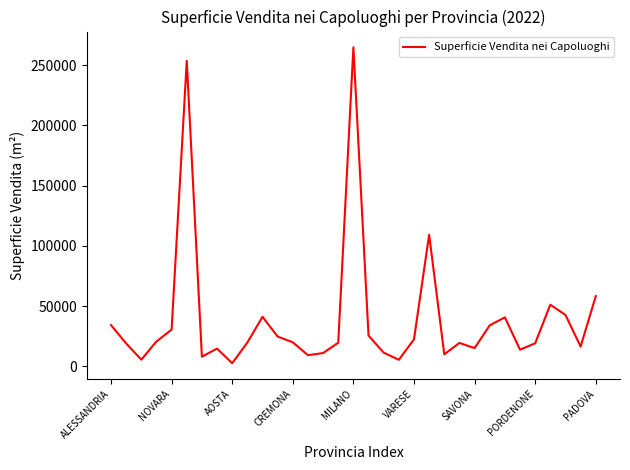

What is the difference between the maximum and second lowest values?

259369.1